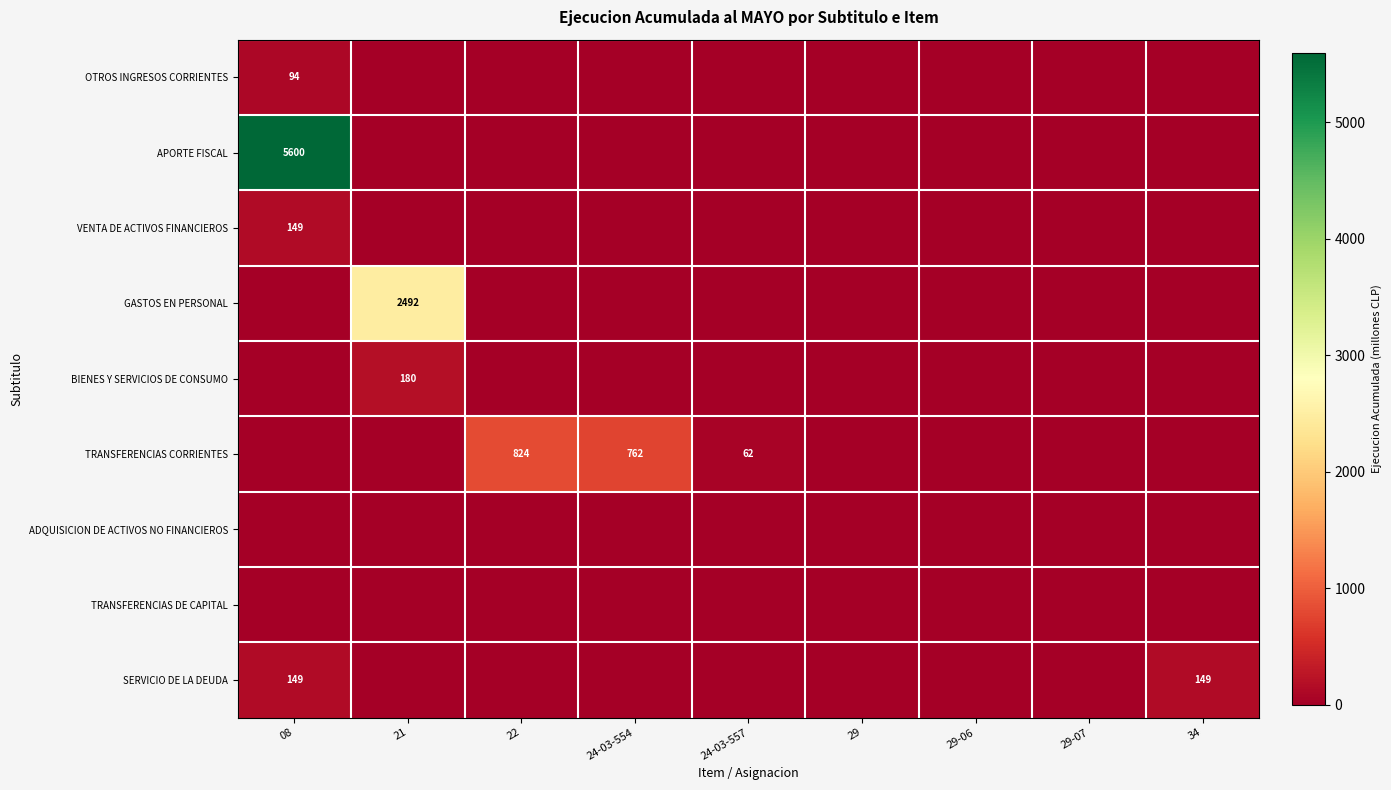

At how many categories does at least one series exceed 5305?

1